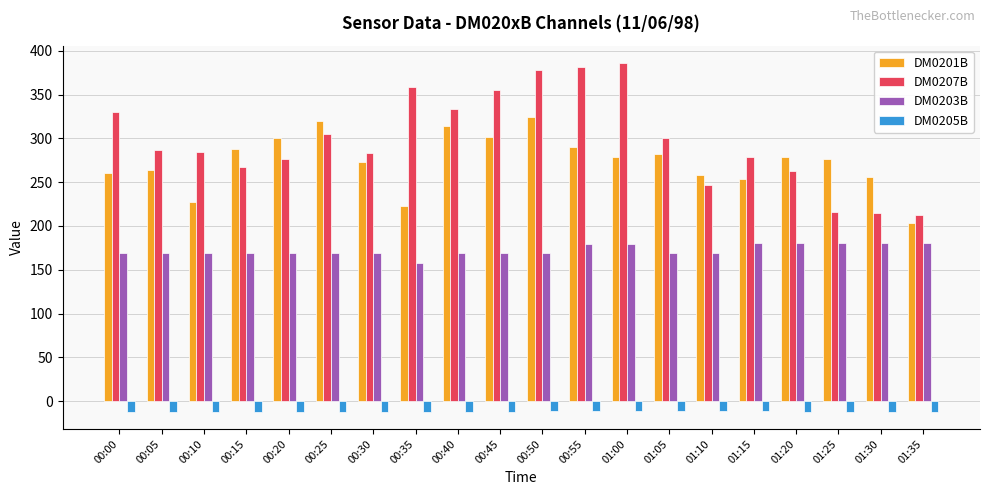

What is the label of the 3rd bar from the right?

01:25